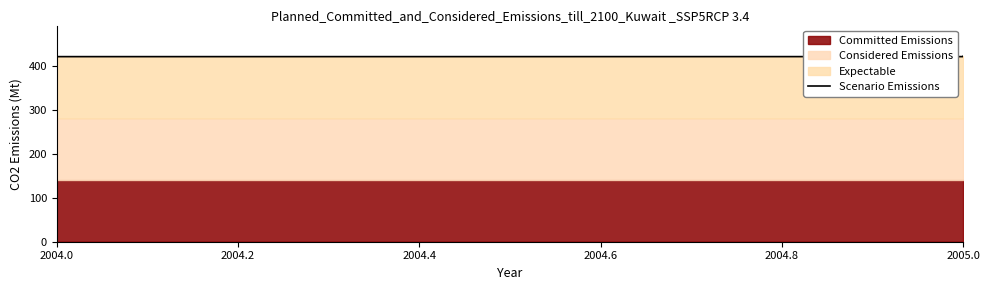

What is the ratio of the value at 2005.0 to the value at 2004.0?

1.0